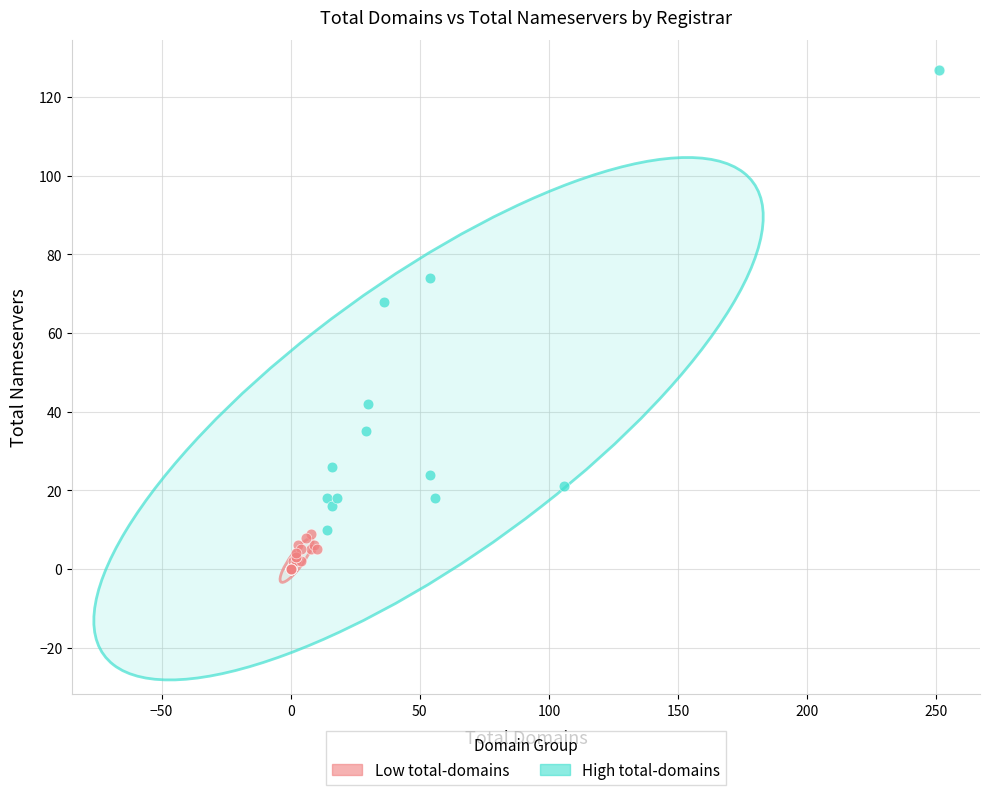

Which series reaches the minimum Y coordinate?

Low total-domains